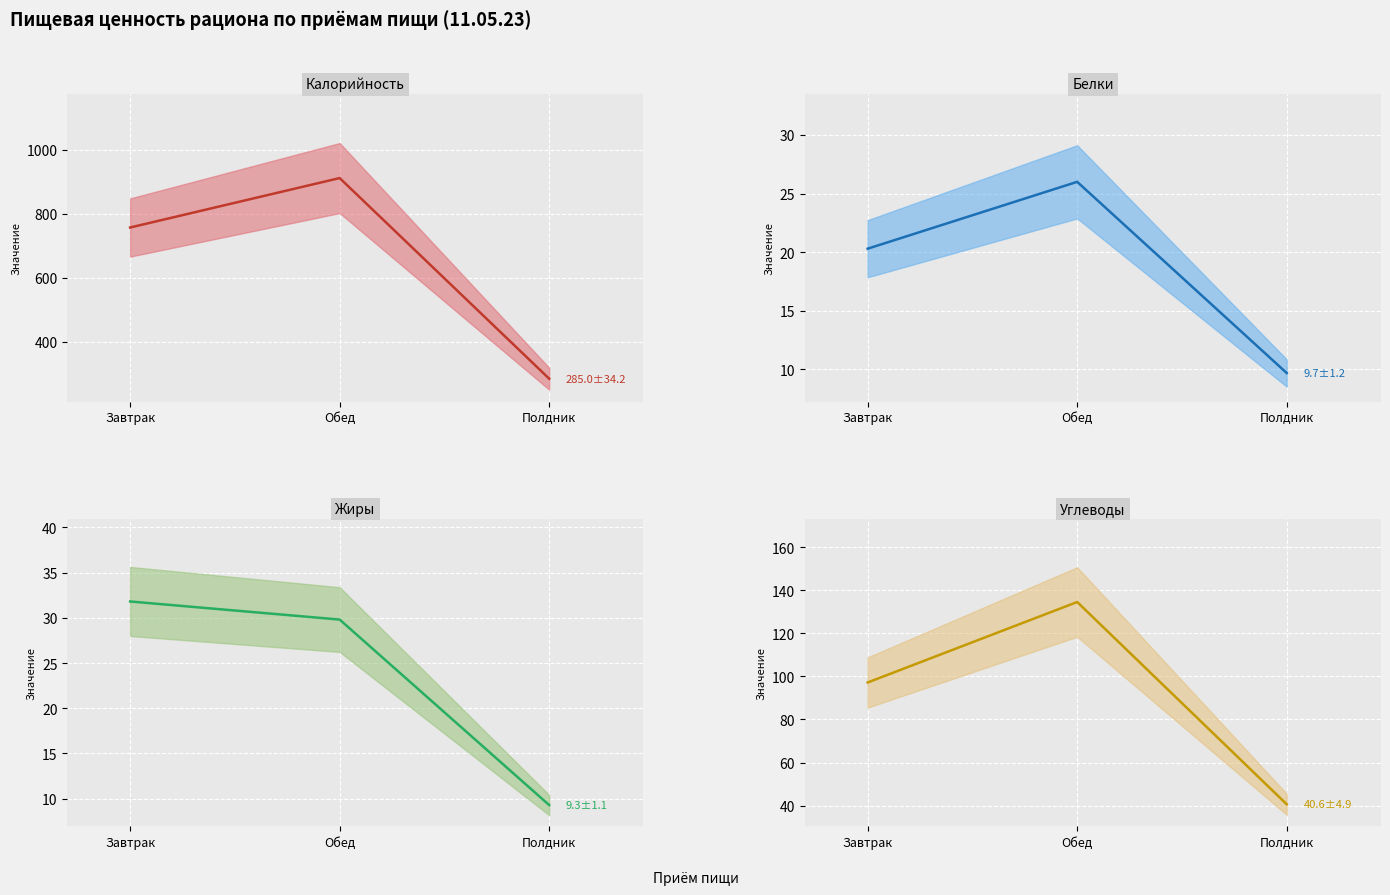

At how many categories does at least one series exceed 790?

1